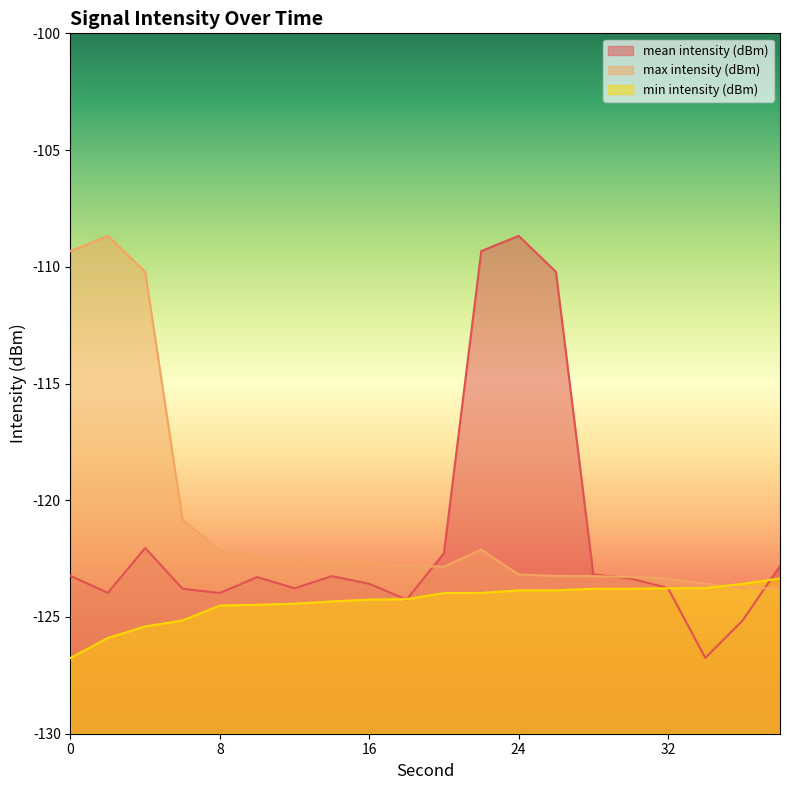

Reading left to right, extract all data points from this chart.

mean intensity (dBm): -123.2	-124.0	-122.0	-123.8	-124.0	-123.3	-123.8	-123.2	-123.6	-124.3	-122.3	-109.3	-108.7	-110.2	-123.2	-123.4	-123.8	-126.8	-125.1	-122.8
max intensity (dBm): -109.3	-108.7	-110.2	-120.8	-122.1	-122.5	-122.5	-122.6	-122.7	-122.8	-122.8	-122.1	-123.2	-123.2	-123.2	-123.3	-123.4	-123.6	-123.8	-123.8
min intensity (dBm): -126.8	-125.9	-125.4	-125.1	-124.5	-124.5	-124.4	-124.3	-124.3	-124.2	-124.0	-124.0	-123.9	-123.9	-123.8	-123.8	-123.8	-123.8	-123.6	-123.4